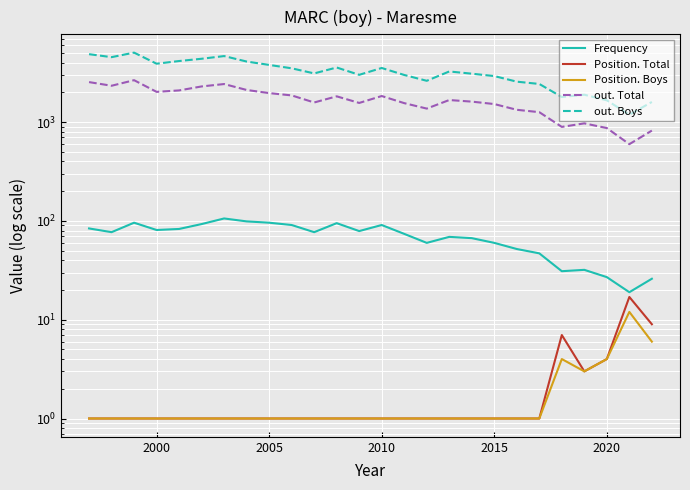

Count the number of categories in the chart.

26